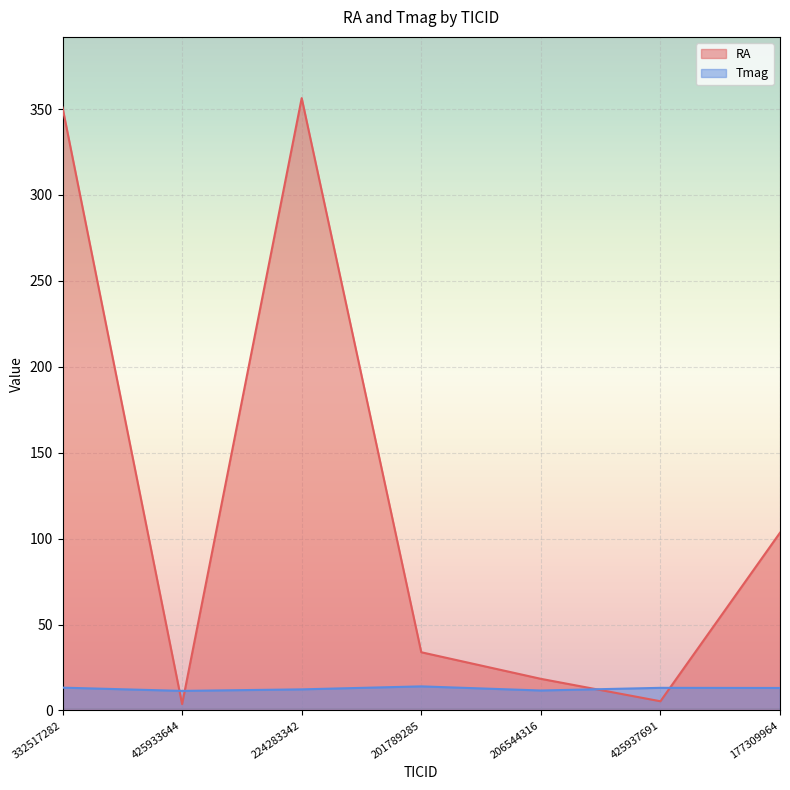

After their last crossing, which series has the higher values: RA or Tmag?

RA